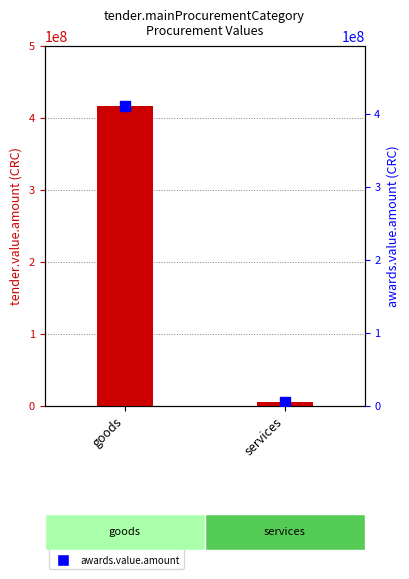

Which series contains the lowest Y value?

awards.value.amount